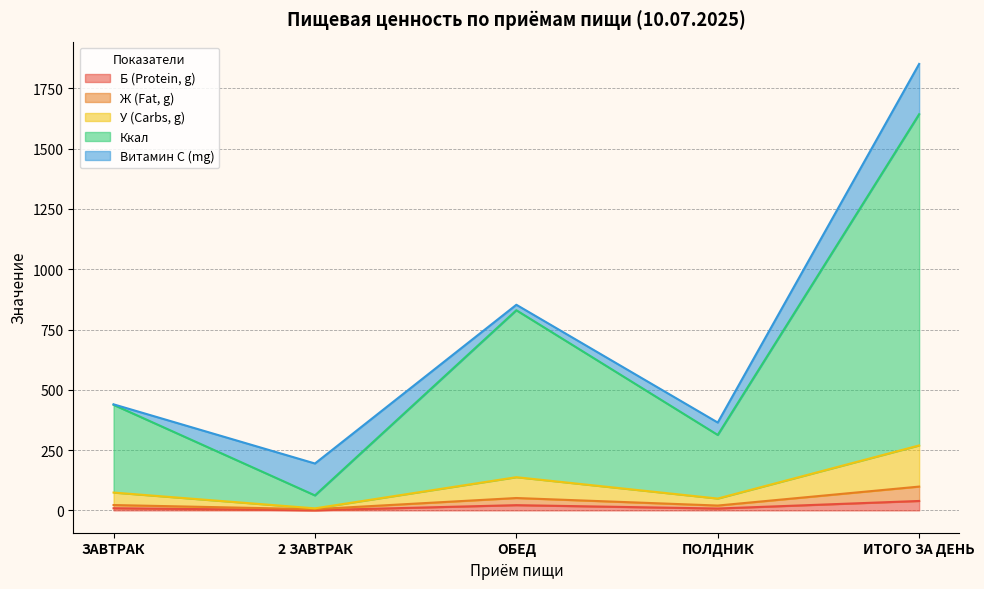

At which category is the sum across all series the highest?

ИТОГО ЗА ДЕНЬ